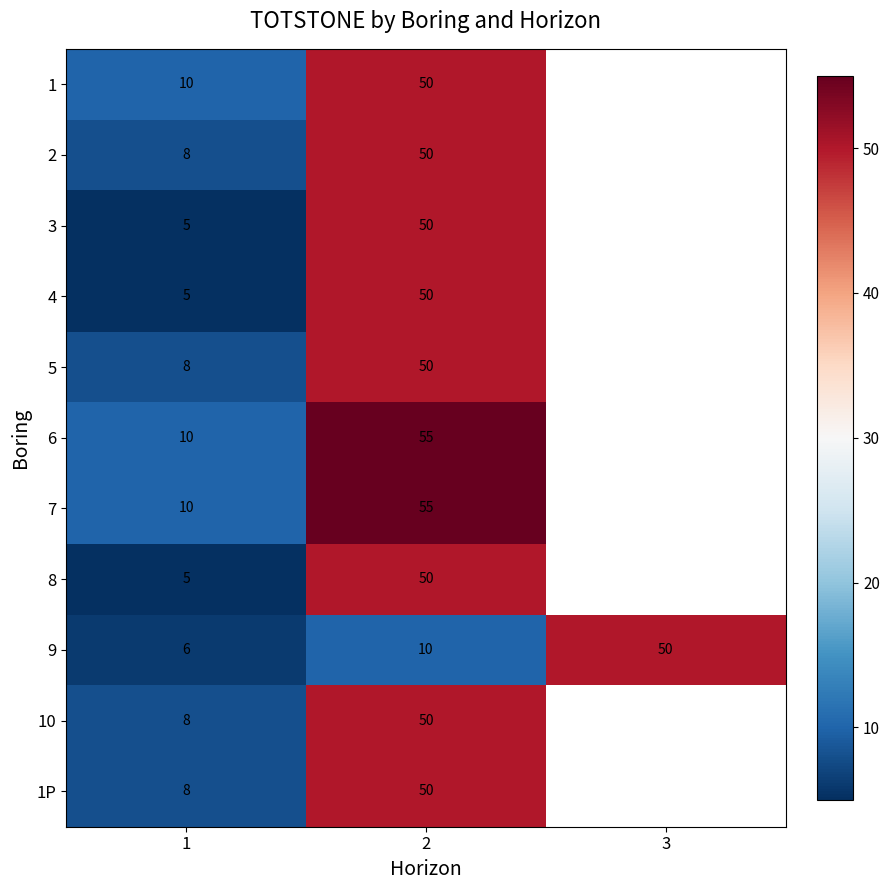

What is the spread (max minus min) of values at 1?

5